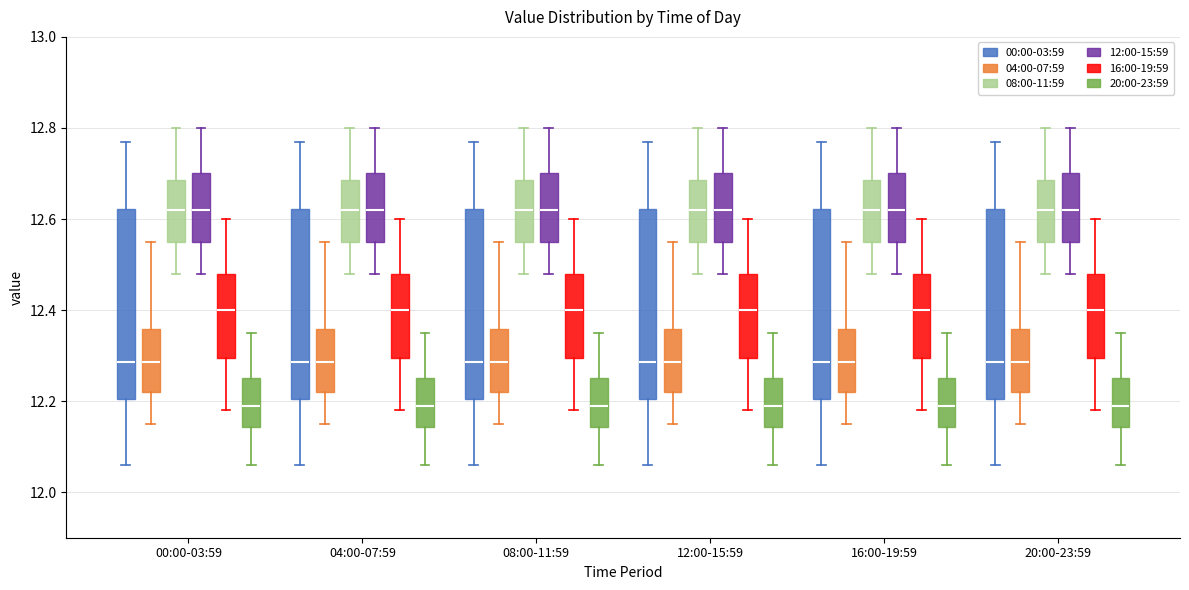

Where is the upper edge of the box for 16:00-19:59 (20:00-23:59) on the y-axis? The values are not printed on the chart, so give them approximately, as read against the axis.

12.26